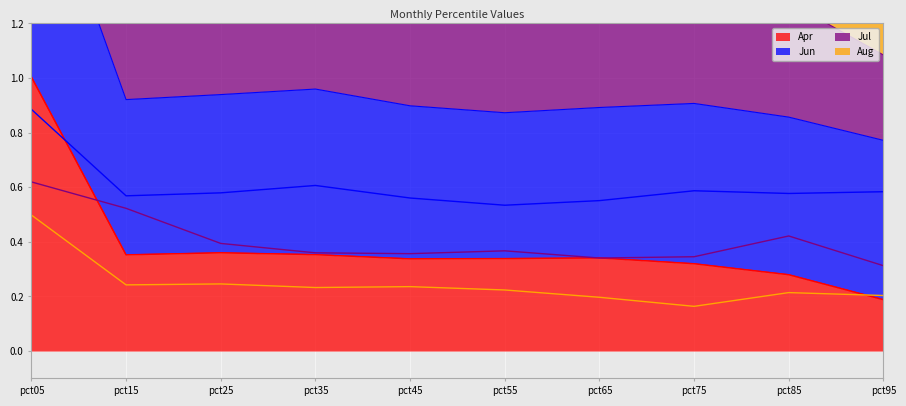

Between pct35 and pct85, which series saw the biggest shift?

Apr